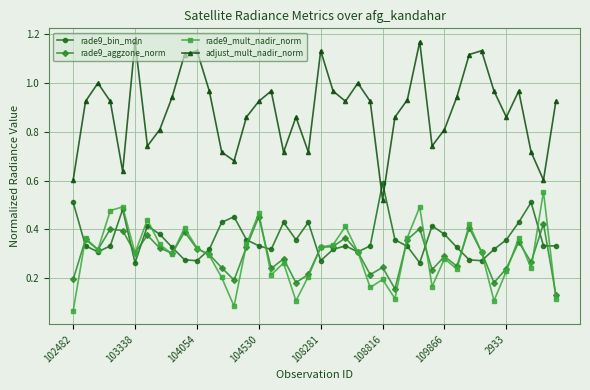

At how many categories does at least one series exceed 0?

40